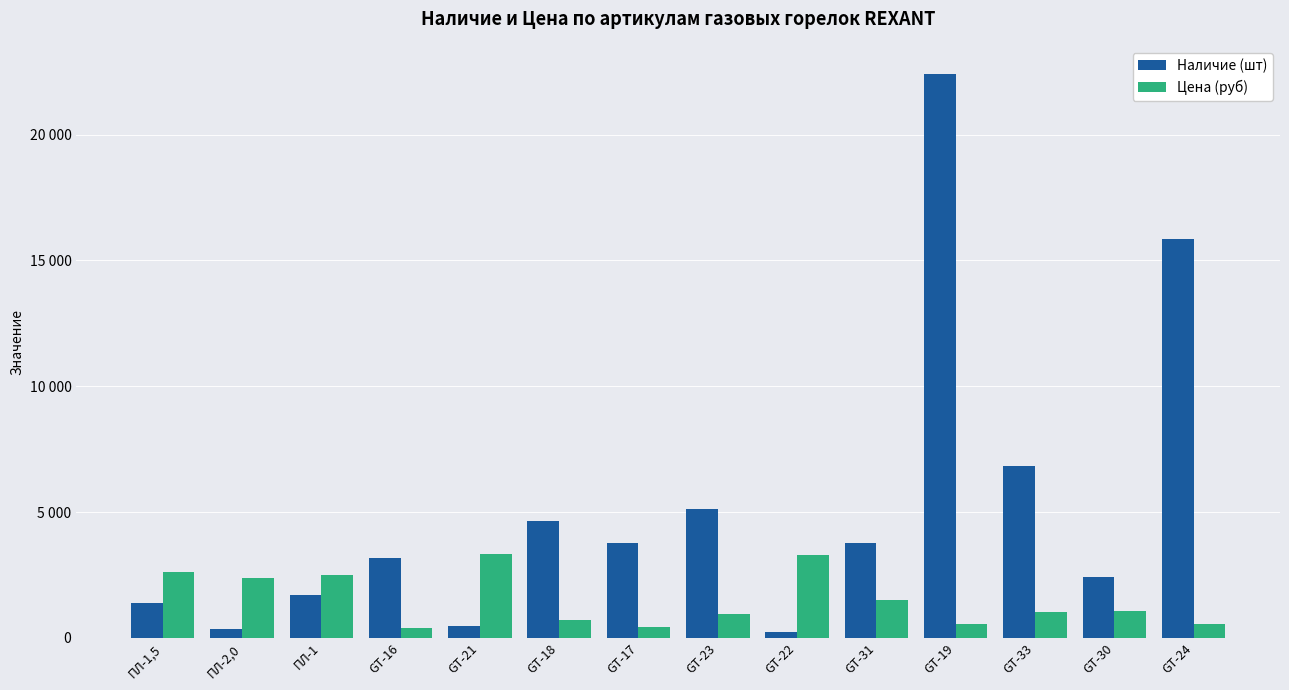

At GT-24, list the series in order from smallest to largest.

Цена (руб), Наличие (шт)